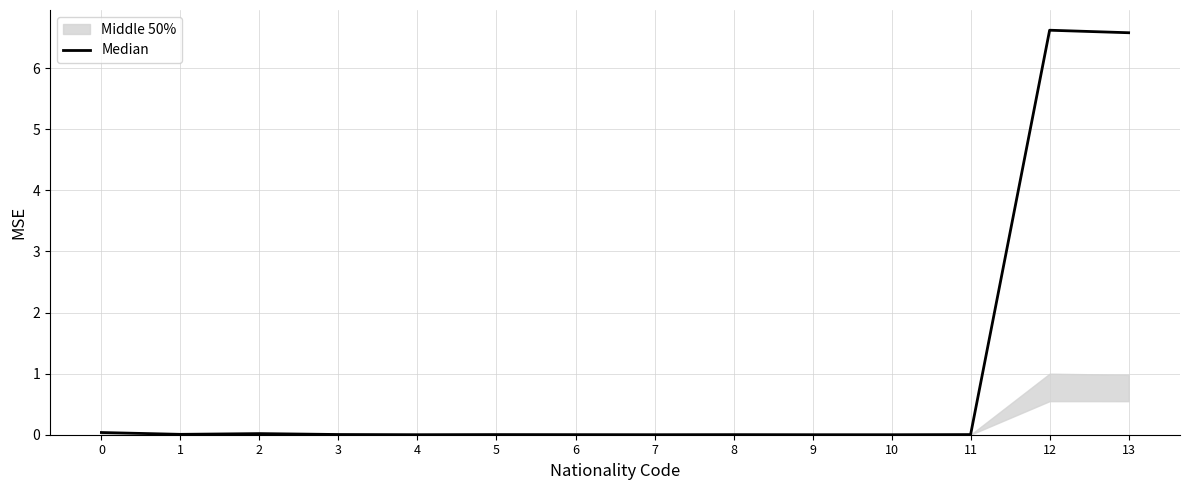

The chart shows a value of 0.0 at 10. True or false?

False